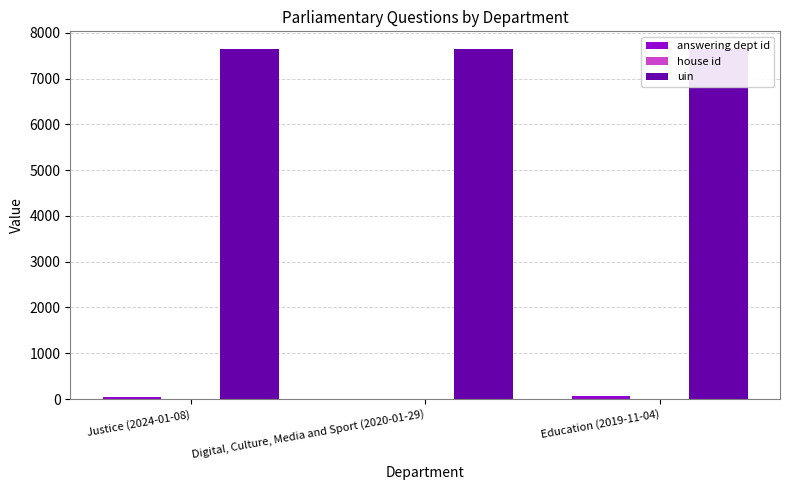

Which category has the lowest value across all series?

Justice (2024-01-08)